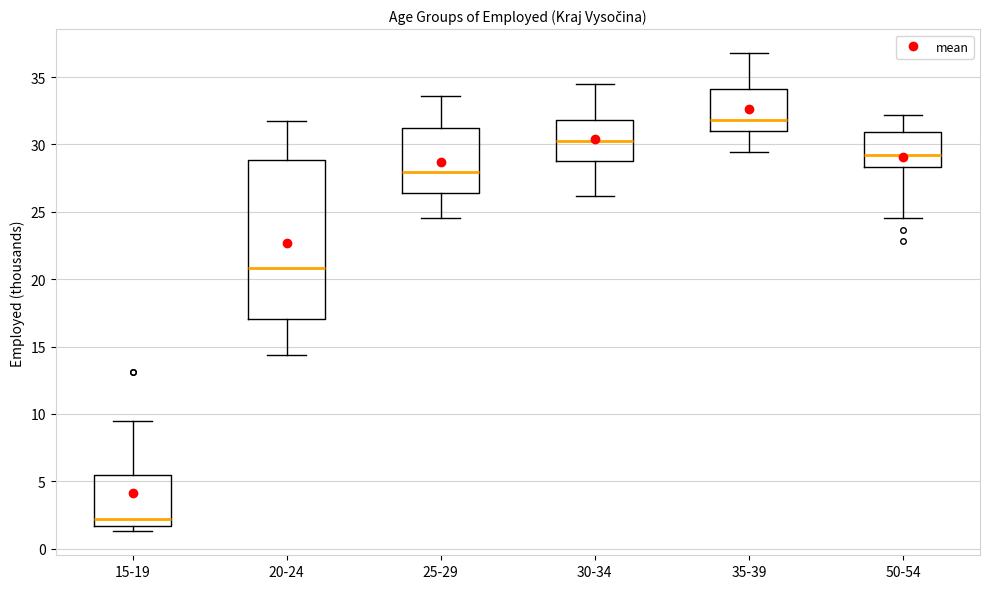

Which box's median line is the lowest?

15-19